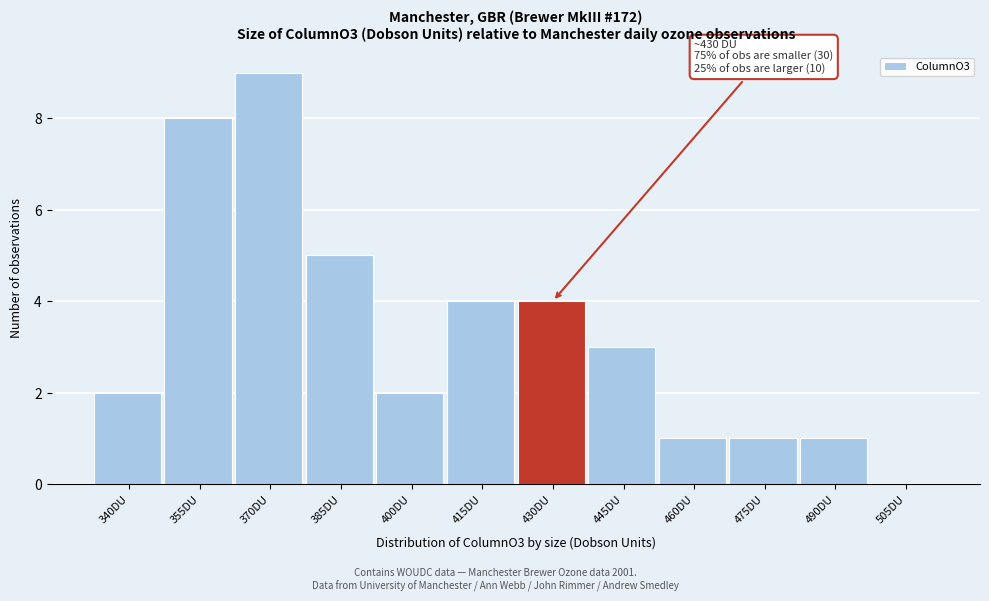

Reading right to left, what are all the values shown in this chart?

505DU=0	490DU=1	475DU=1	460DU=1	445DU=3	430DU=4	415DU=4	400DU=2	385DU=5	370DU=9	355DU=8	340DU=2